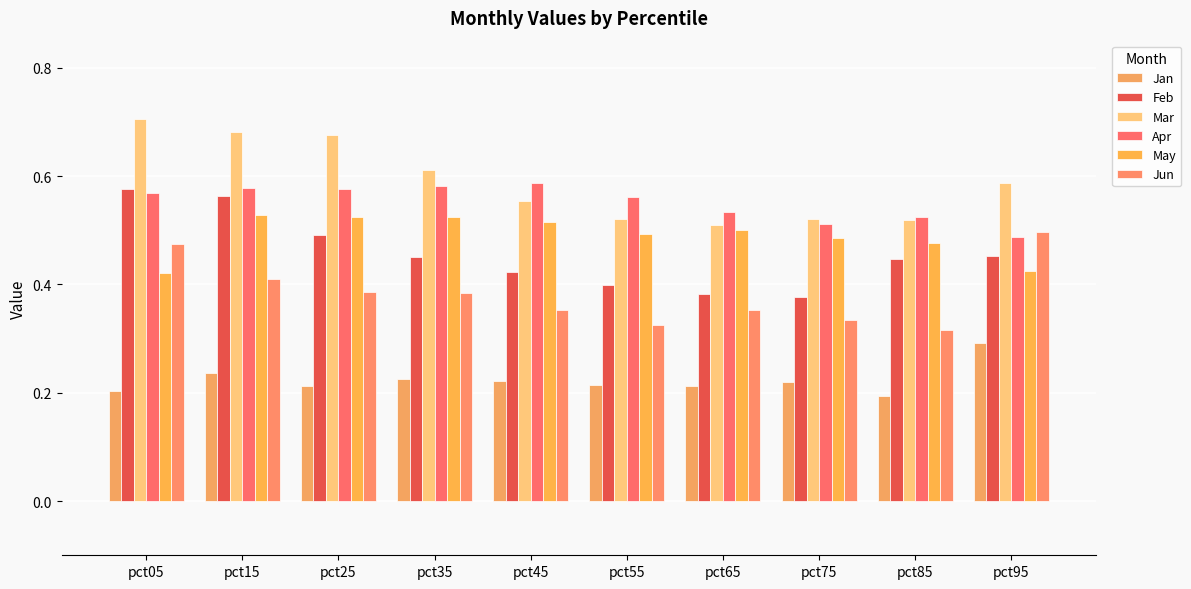

What is the difference between the second highest and second lowest values in the Jun series?

0.2